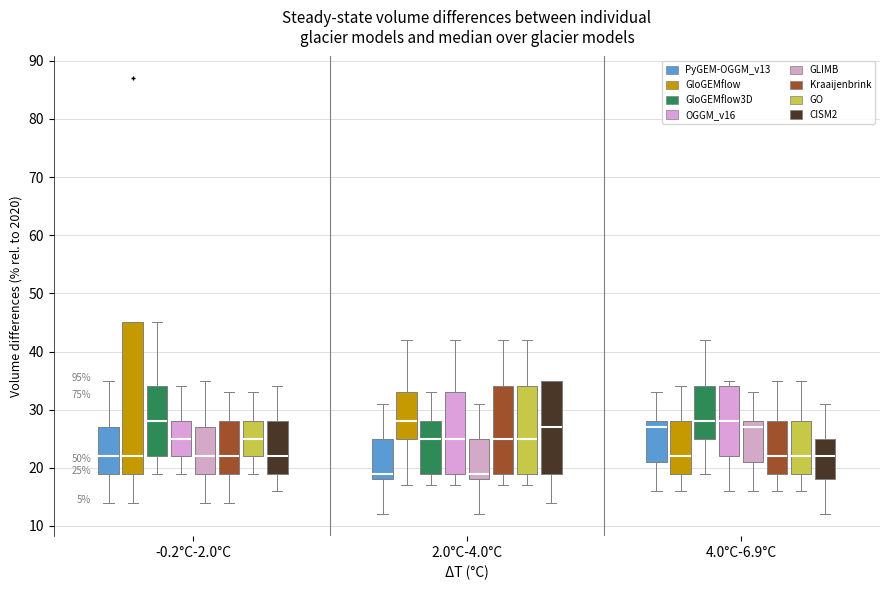

Comparing the boxes themselves (not the whiskers), which one is the tallest?

-0.2°C-2.0°C (GloGEMflow)